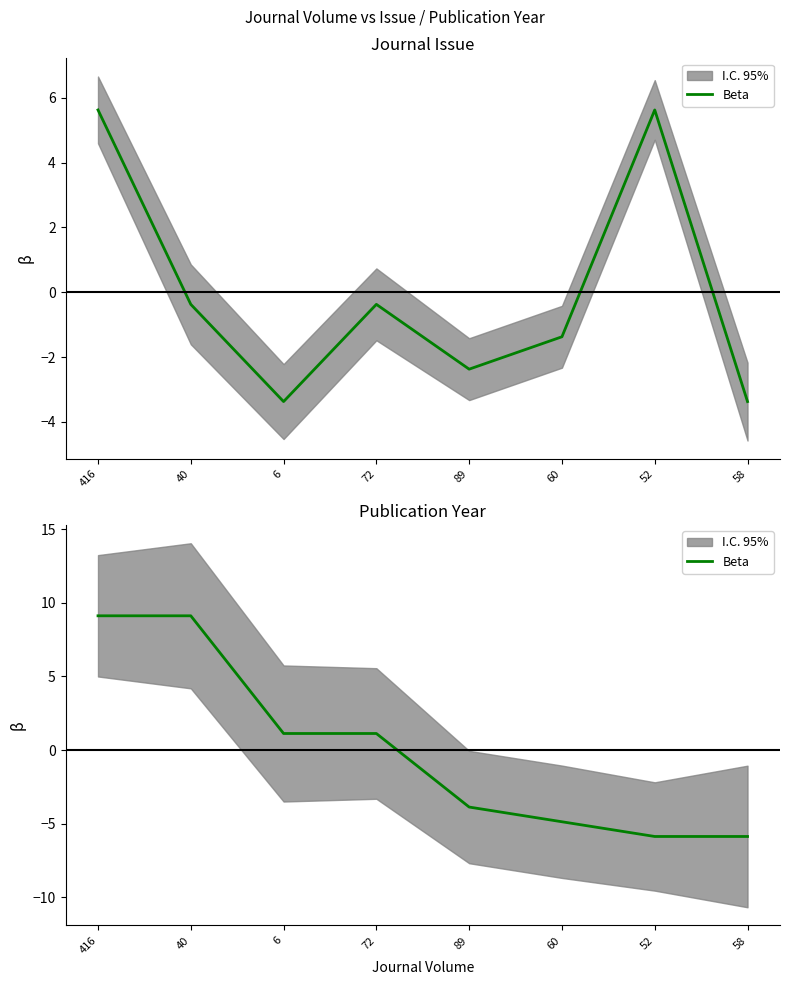

Where does the data first go above 1?

416